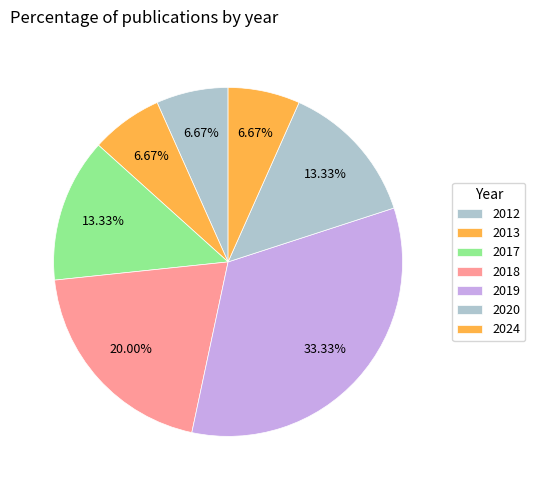

Combined, what portion of the pie is 2018 and 2020?

33.3%